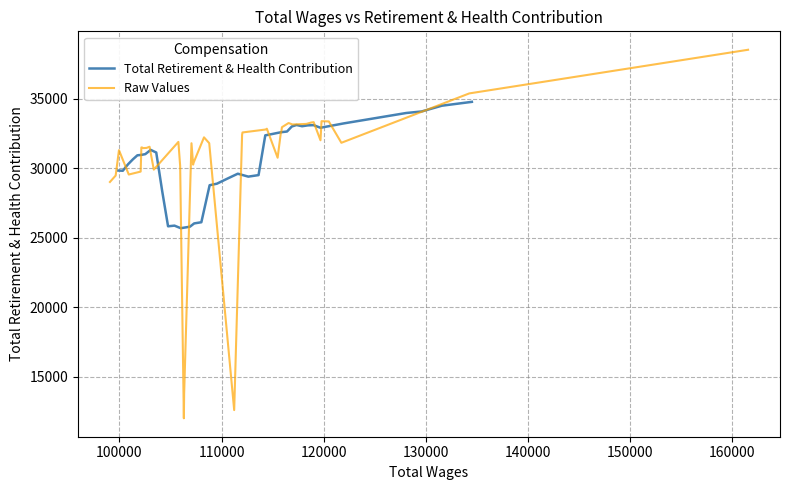

What is the lowest value of the Total Retirement & Health Contribution series?

25690.0